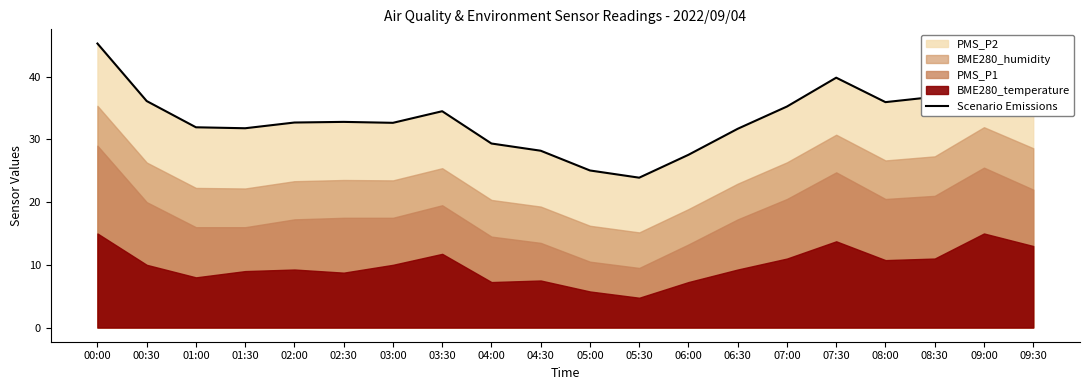

Where does the data first go above 32?

00:00